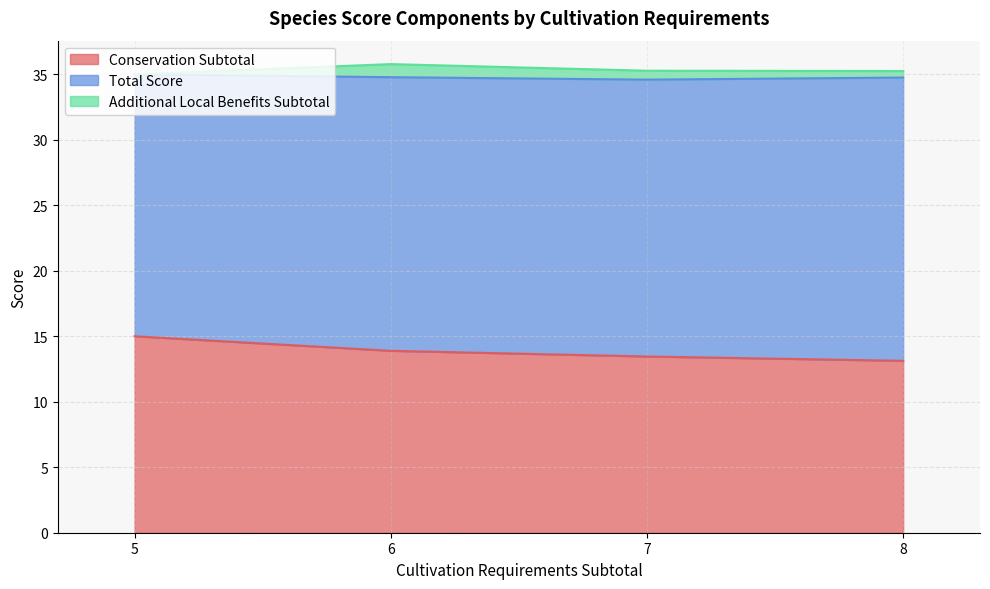

The Conservation Subtotal series shows 4.3 at 8. True or false?

False